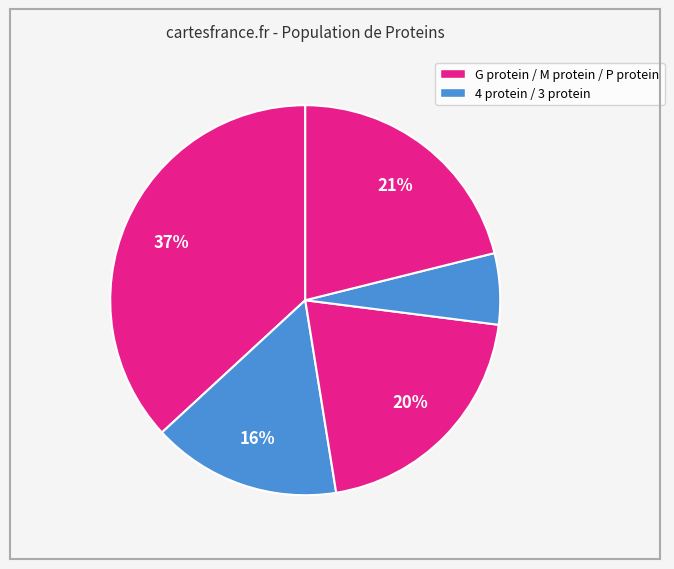

Count the number of slices in the pie.

5